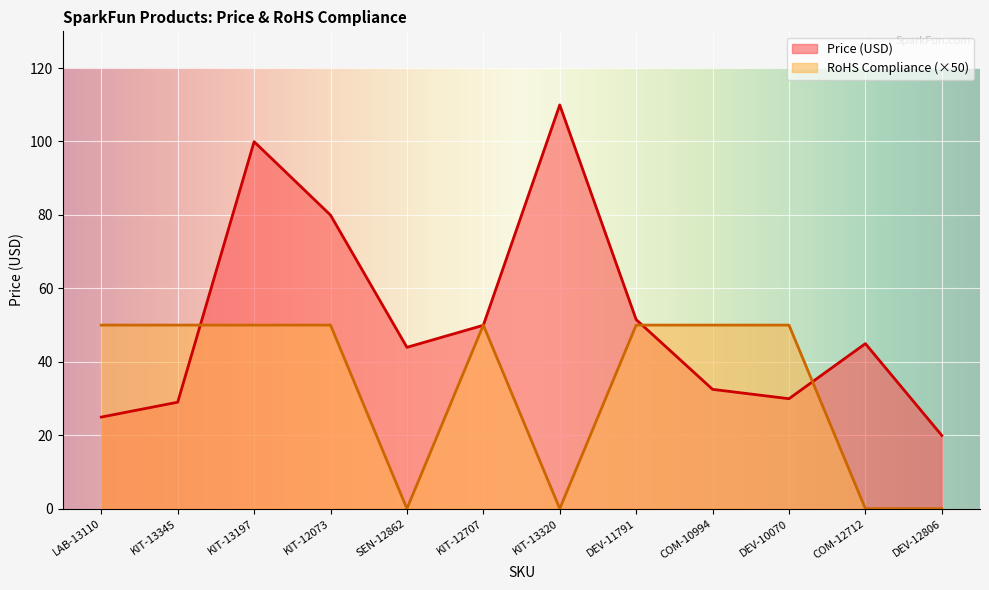

After their last crossing, which series has the higher values: RoHS Compliance or Price (USD)?

Price (USD)